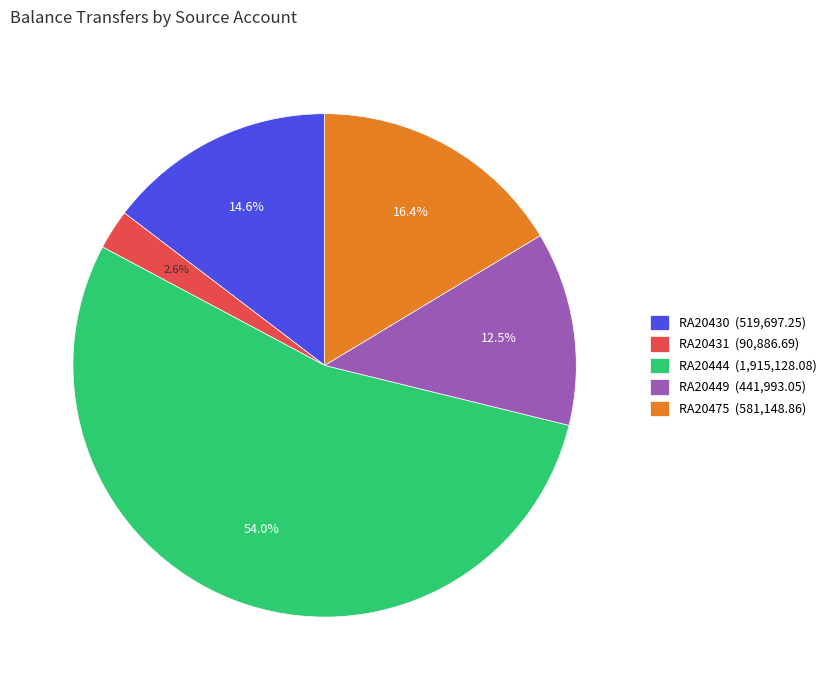

How many segments does this pie chart have?

5